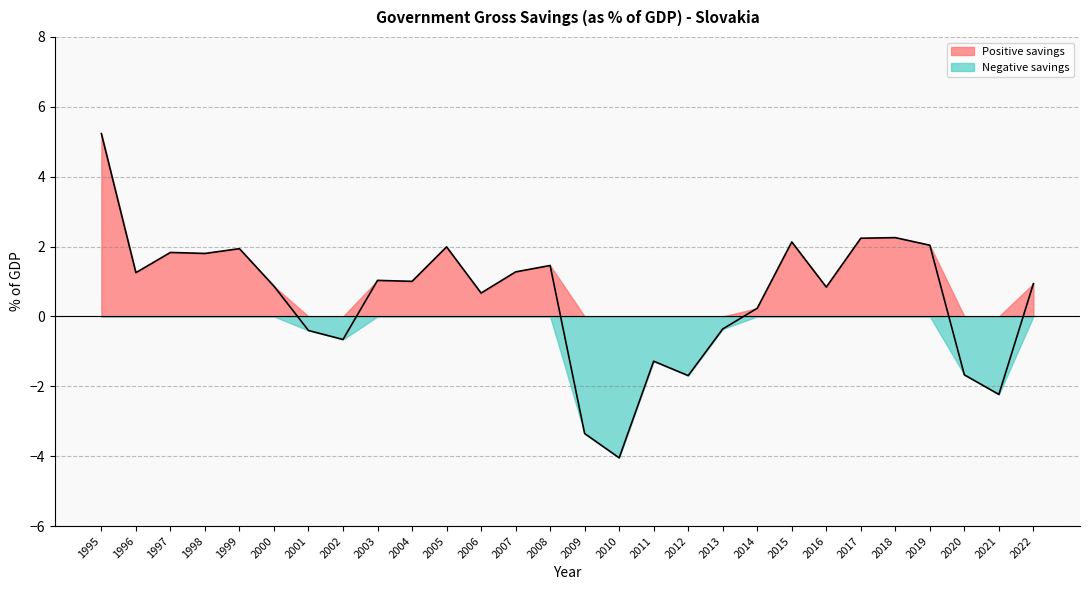

Reading left to right, list all the values displayed in this chart.

1995=5.2	1996=1.3	1997=1.8	1998=1.8	1999=1.9	2000=0.9	2001=-0.4	2002=-0.7	2003=1.0	2004=1.0	2005=2.0	2006=0.7	2007=1.3	2008=1.5	2009=-3.4	2010=-4.0	2011=-1.3	2012=-1.7	2013=-0.4	2014=0.2	2015=2.1	2016=0.8	2017=2.2	2018=2.3	2019=2.0	2020=-1.7	2021=-2.2	2022=0.9